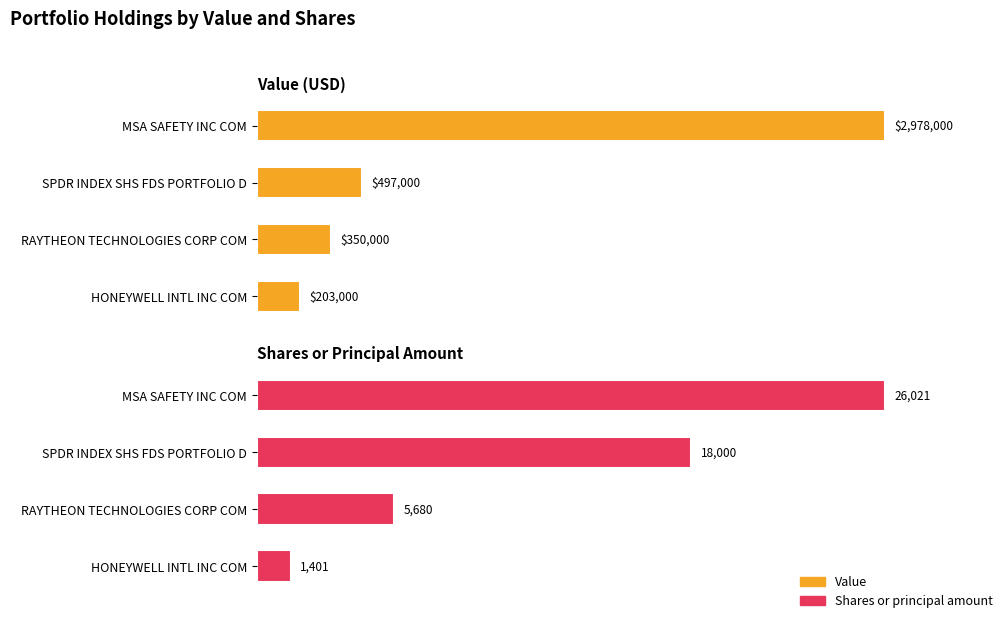

Rank the series at MSA SAFETY INC COM from highest to lowest value.

Value, Shares or principal amount